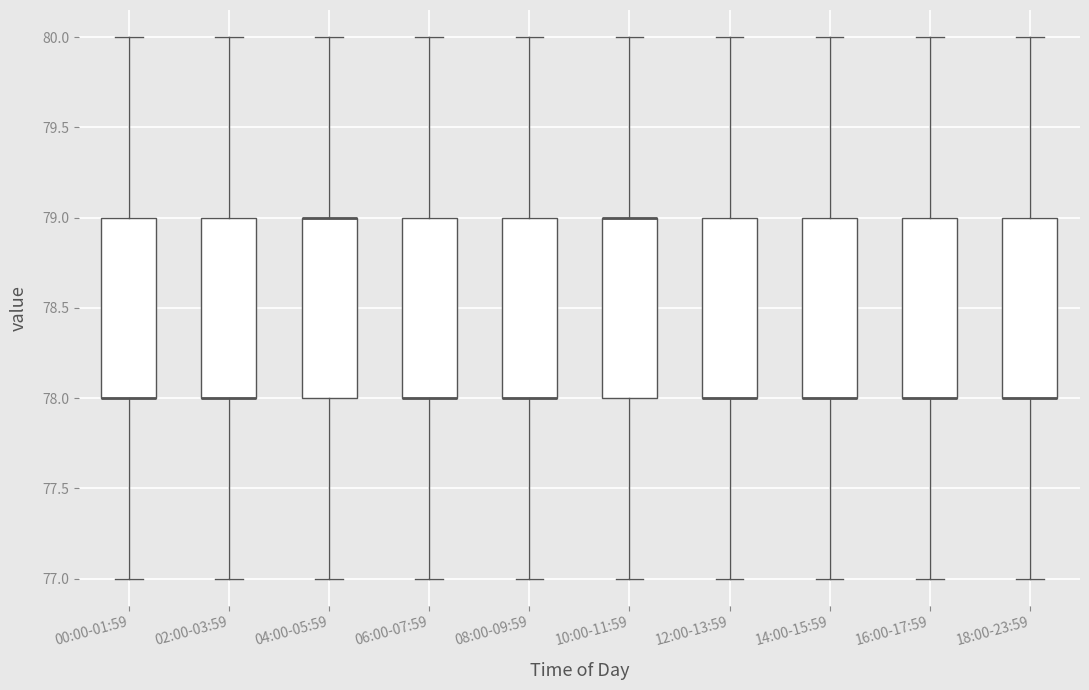

Where is the lower edge of the box for 18:00-23:59 on the y-axis? The values are not printed on the chart, so give them approximately, as read against the axis.

78